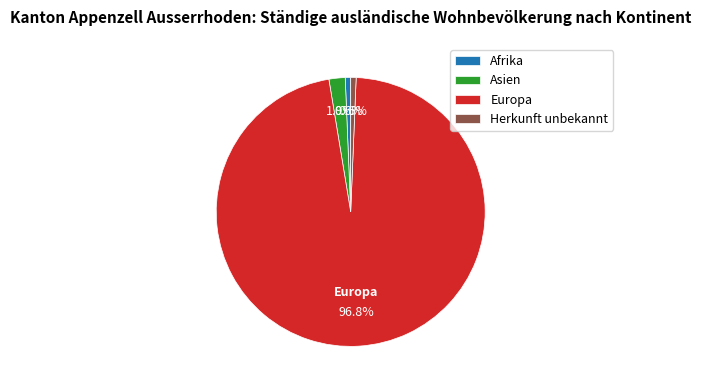

Which has a higher value, Asien or Herkunft unbekannt?

Asien